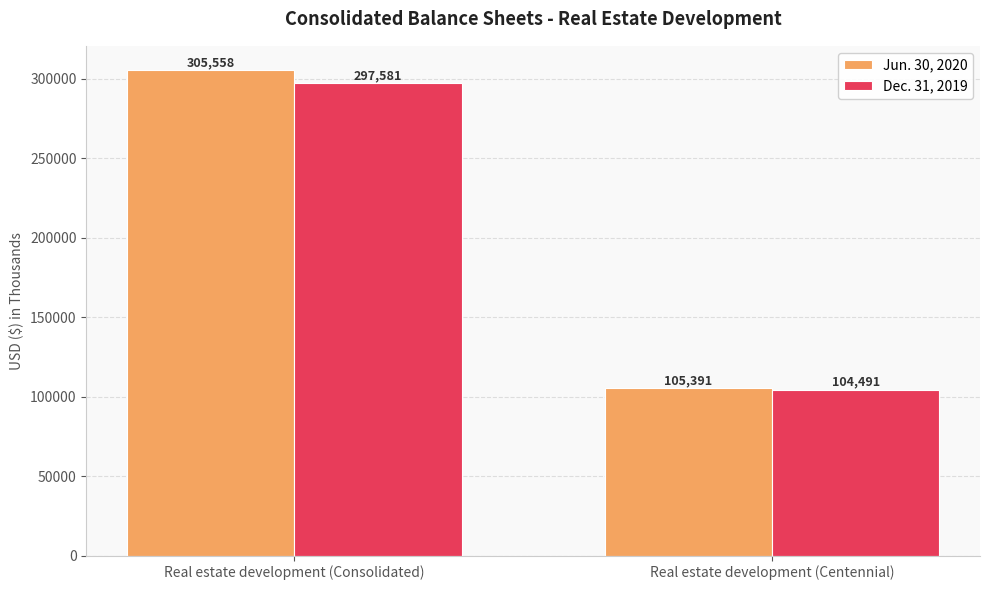

What is the sum of the Dec. 31, 2019 values at Real estate development (Consolidated) and Real estate development (Centennial)?

402072